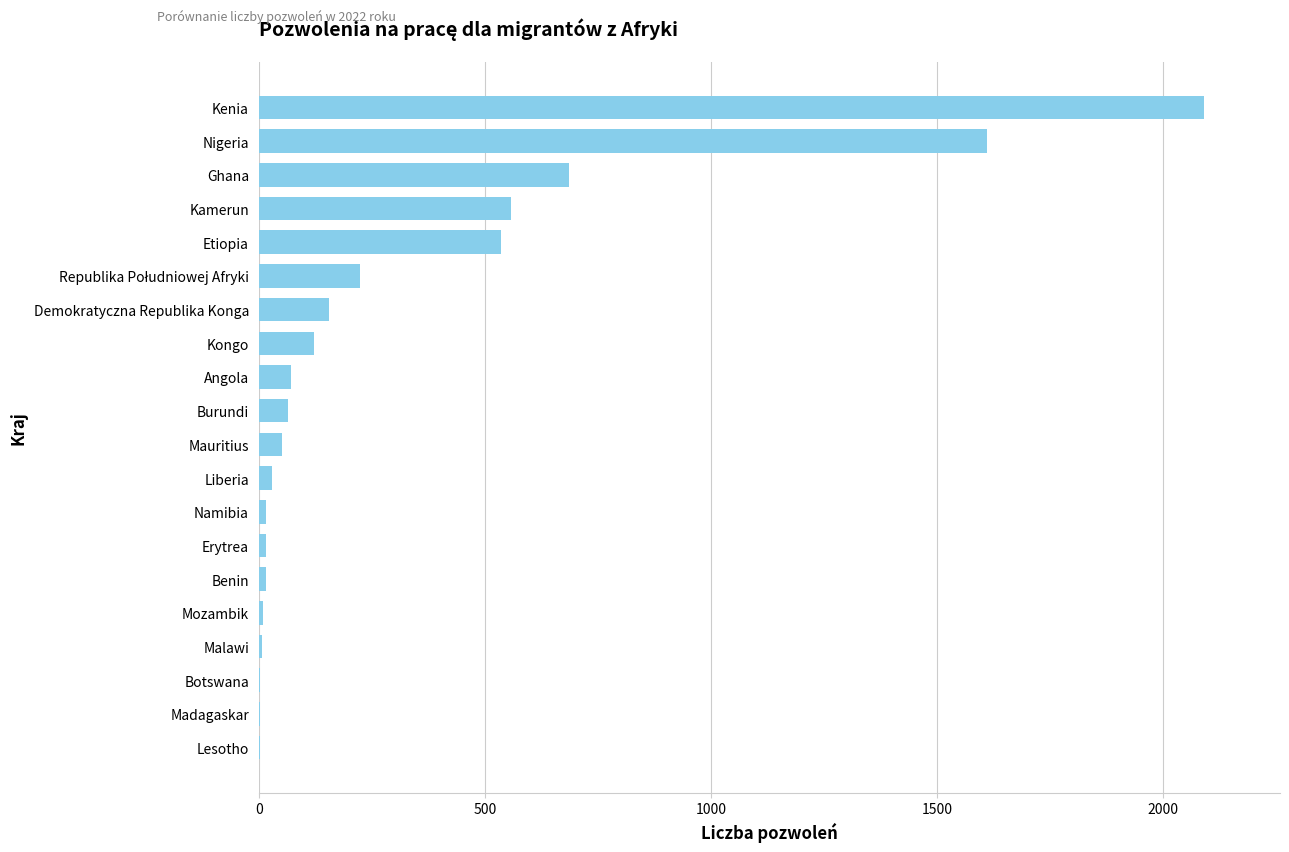

True or false: the data shows 185 at Ghana.

False